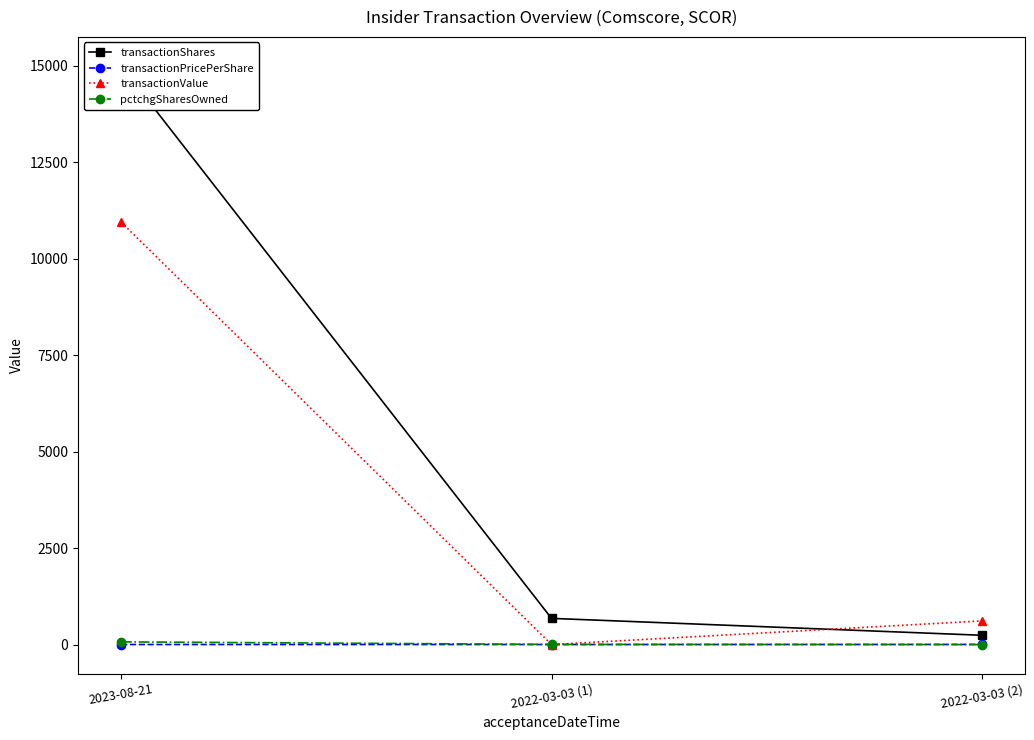

How many lines are shown in the chart?

4